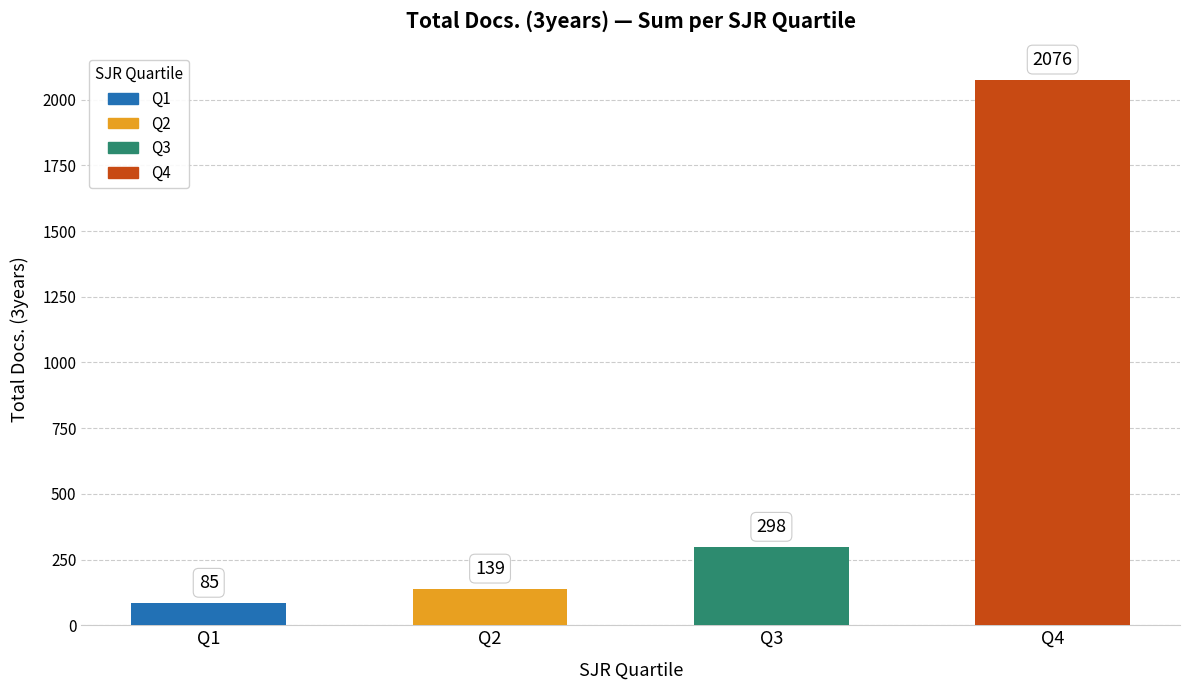

Which label corresponds to the largest value in the chart?

Q4